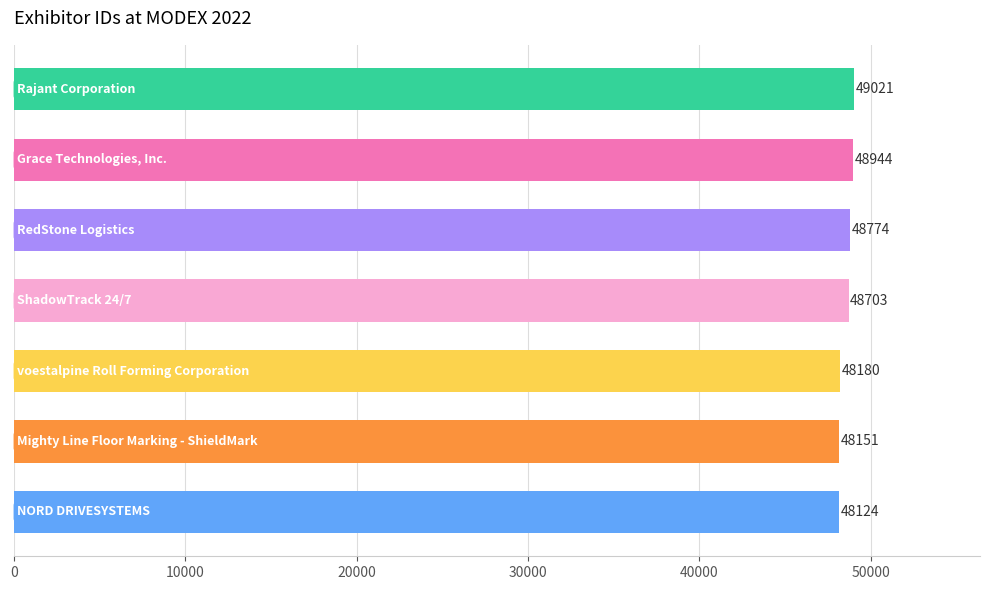

How many bars are there in total?

7